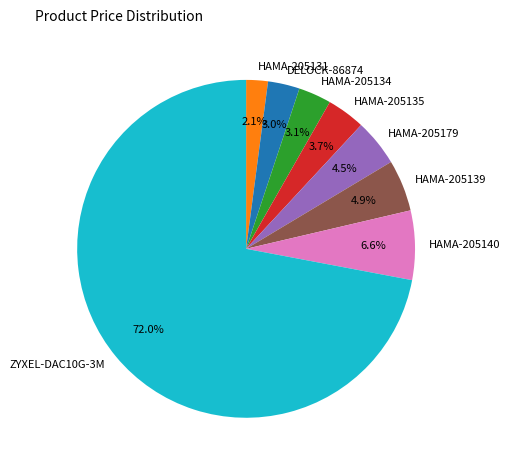

What is the majority slice?

ZYXEL-DAC10G-3M